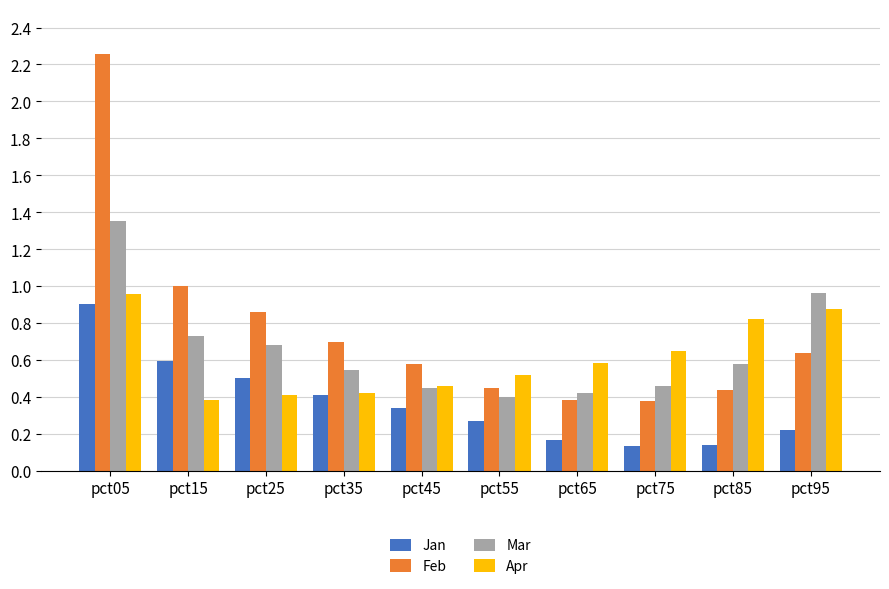

At which label is Feb closest to 1?

pct15